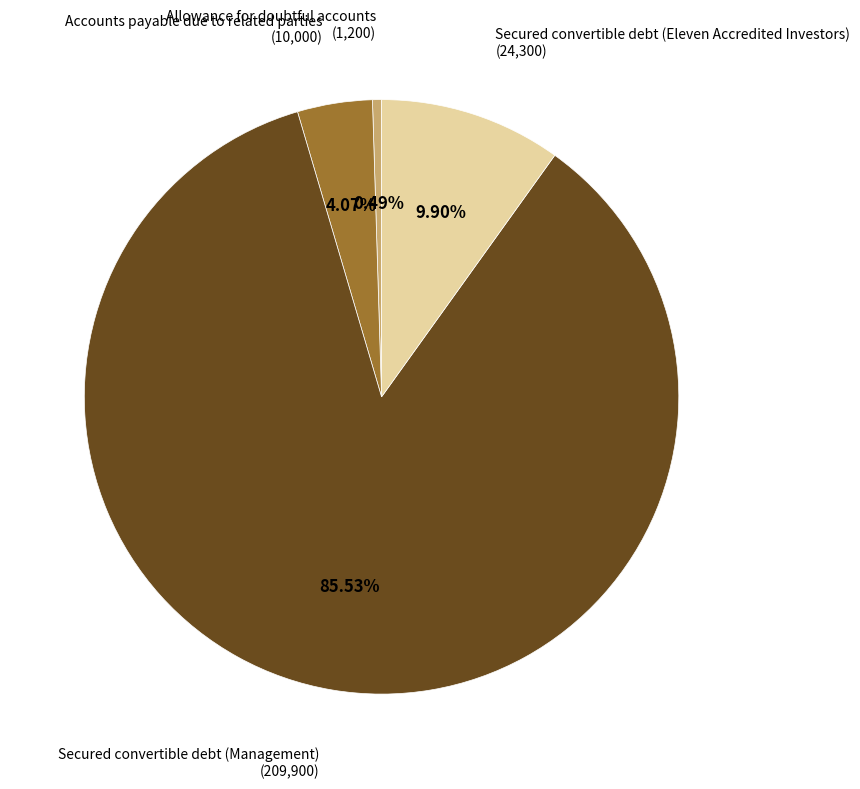

Which category has the smallest portion of the pie?

Allowance for doubtful accounts